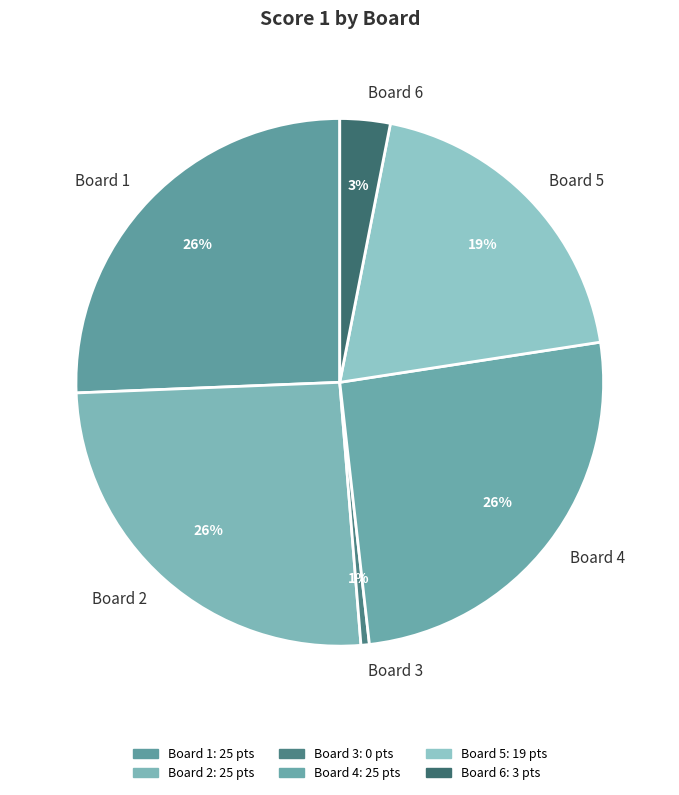

Is there a majority slice in this chart?

No